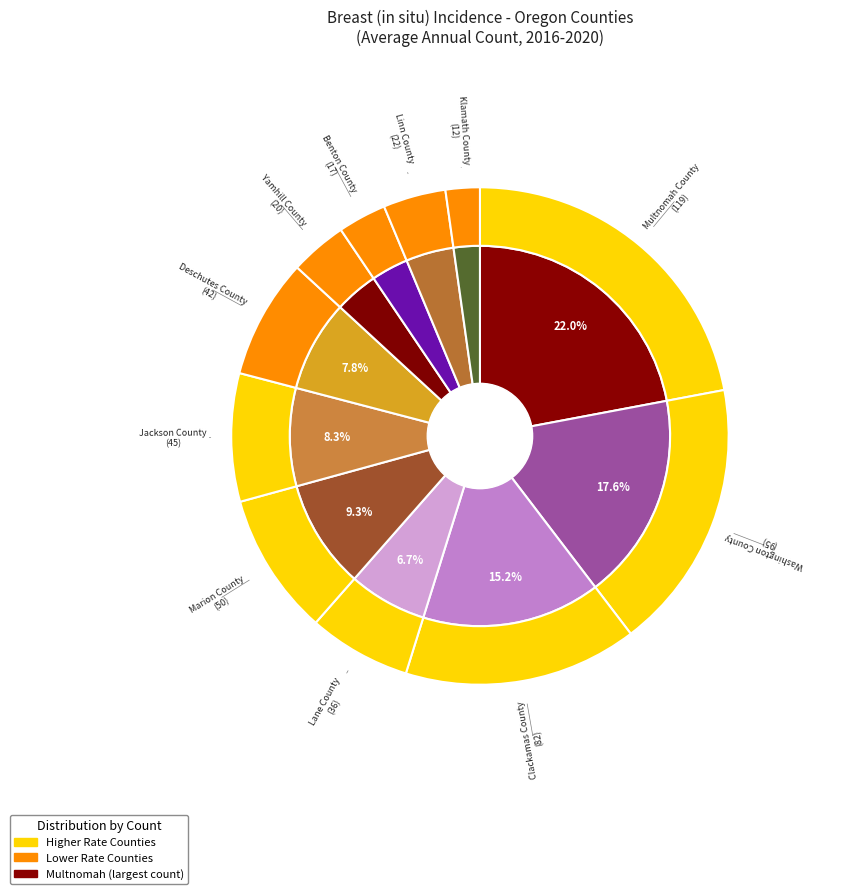

Does any single category account for the majority?

No